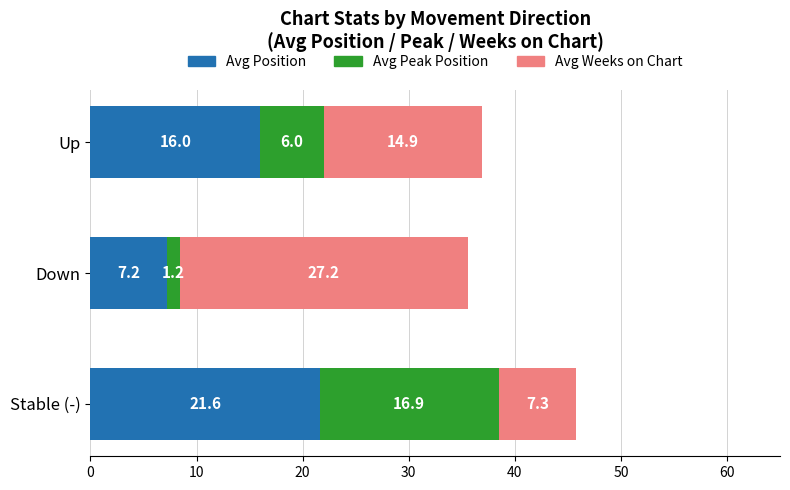

At which label does Avg Position reach its minimum?

Down